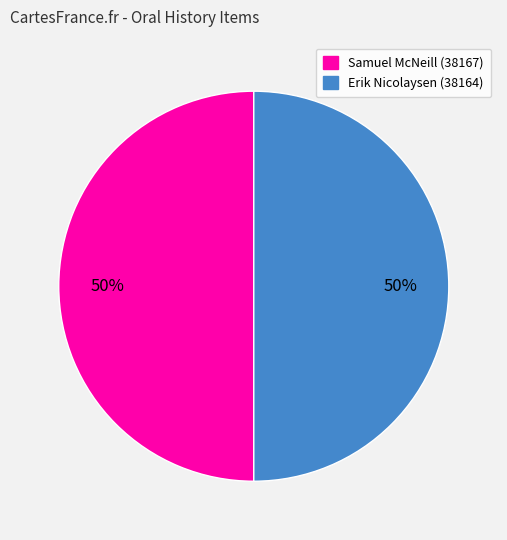

To the nearest percent, what is the average slice percentage?

50%